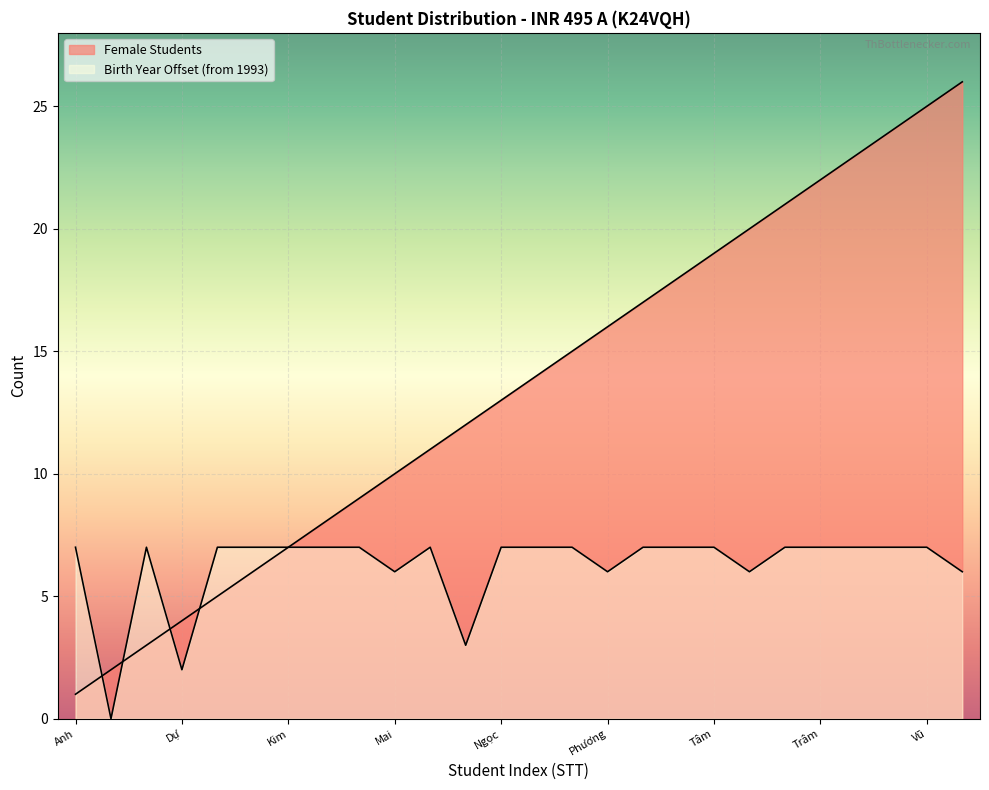

Is it true that the value at Linh is 9?

True